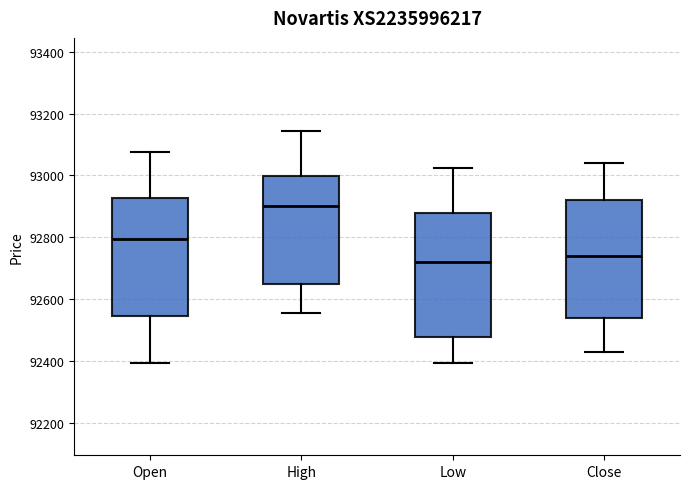

Reading left to right, transcribe this box plot: for each box, give where its median line is, the range the box spans, and where its two whiskers end, as read against the y-axis. The values are not printed on the chart, so give them approximately, as read against the axis.

Open: median 92800, box 92540 to 92920, whiskers 92400 to 93080
High: median 92900, box 92640 to 93000, whiskers 92560 to 93140
Low: median 92720, box 92480 to 92880, whiskers 92400 to 93020
Close: median 92740, box 92540 to 92920, whiskers 92440 to 93040